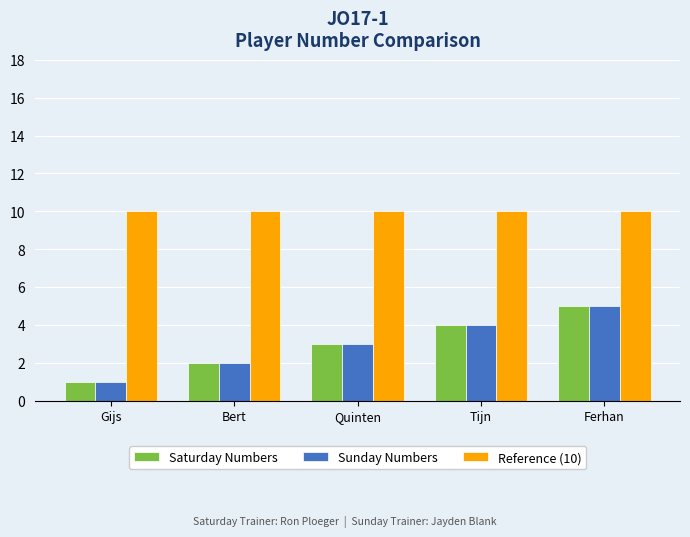

Reading left to right, transcribe all the data shown in this chart.

Saturday Numbers: 1	2	3	4	5
Sunday Numbers: 1	2	3	4	5
Reference (10): 10	10	10	10	10